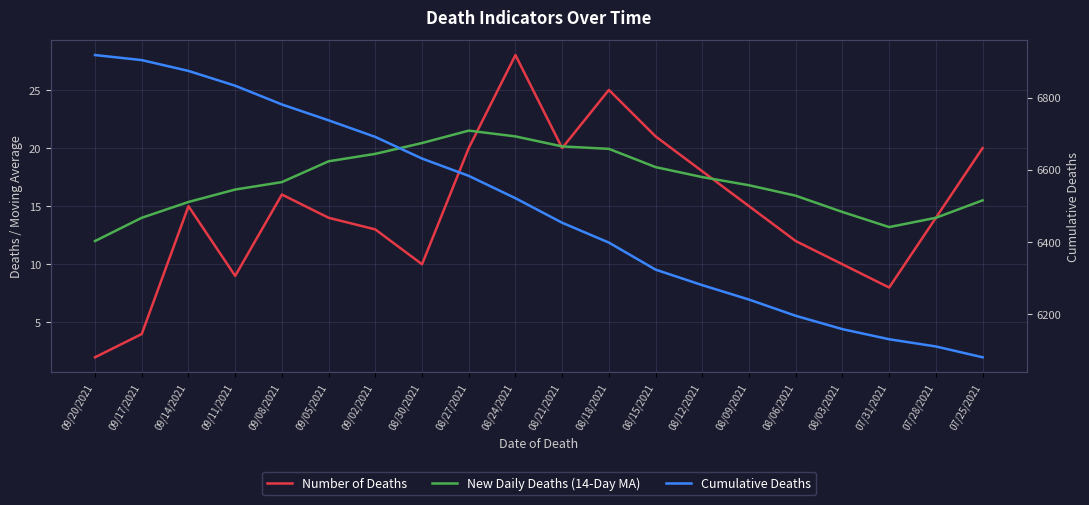

Does the chart have visible grid lines?

Yes